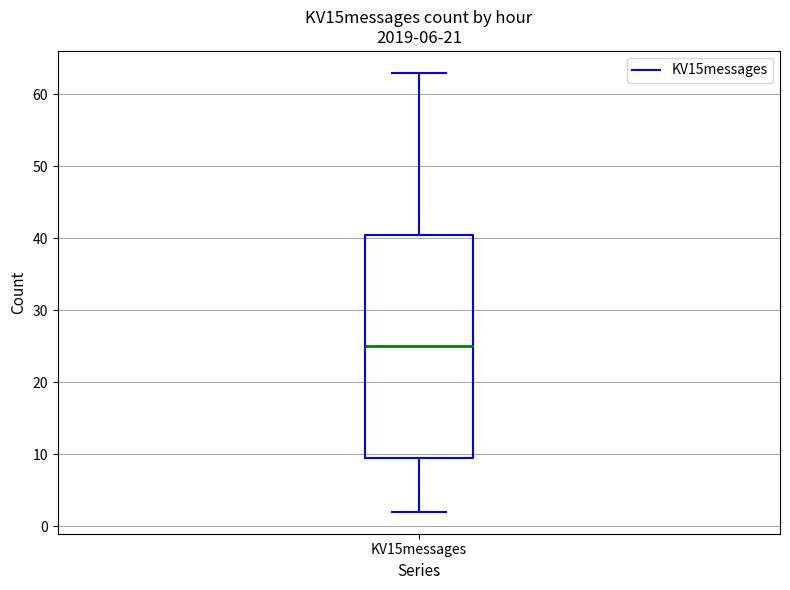

Where is the lower edge of the box for KV15messages on the y-axis? The values are not printed on the chart, so give them approximately, as read against the axis.

10